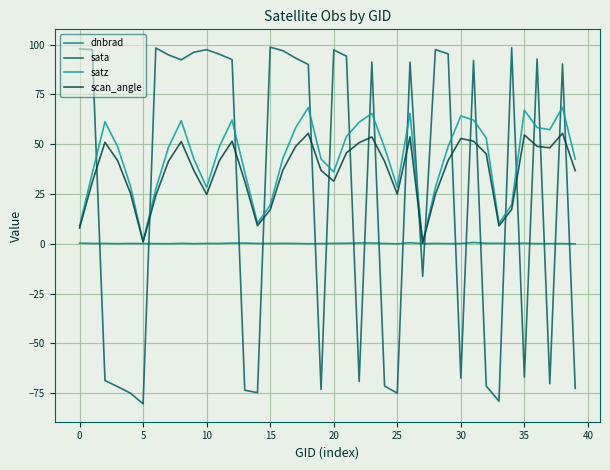

List the series in order of their peak value, lowest first.

dnbrad, scan_angle, satz, sata